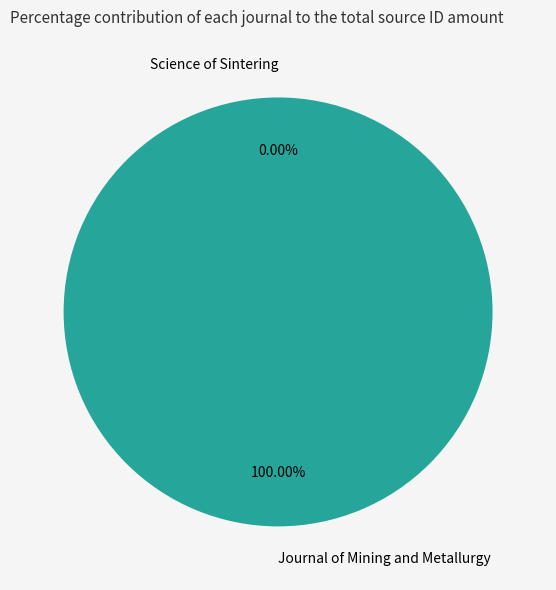

Which slice is the largest?

Journal of Mining and Metallurgy